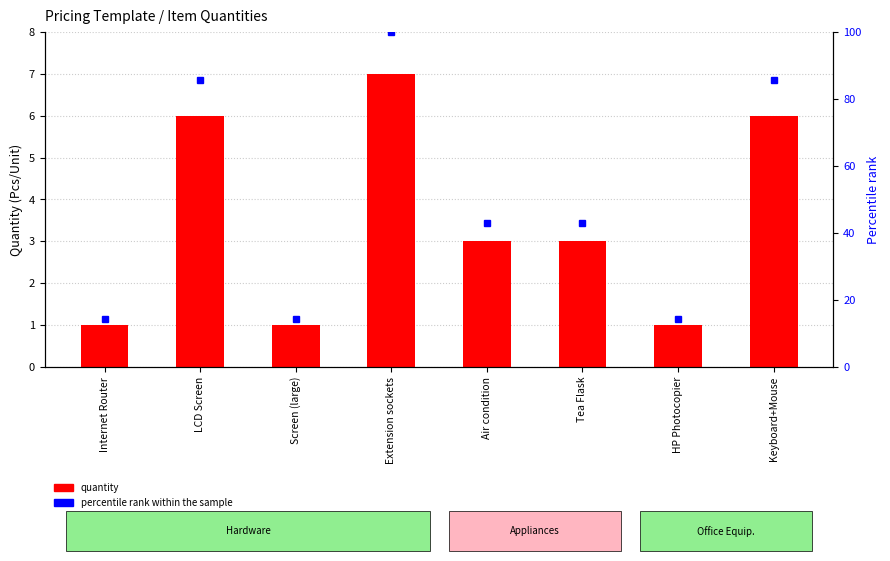

List the series in order of their overall mean, highest first.

percentile rank within the sample, quantity